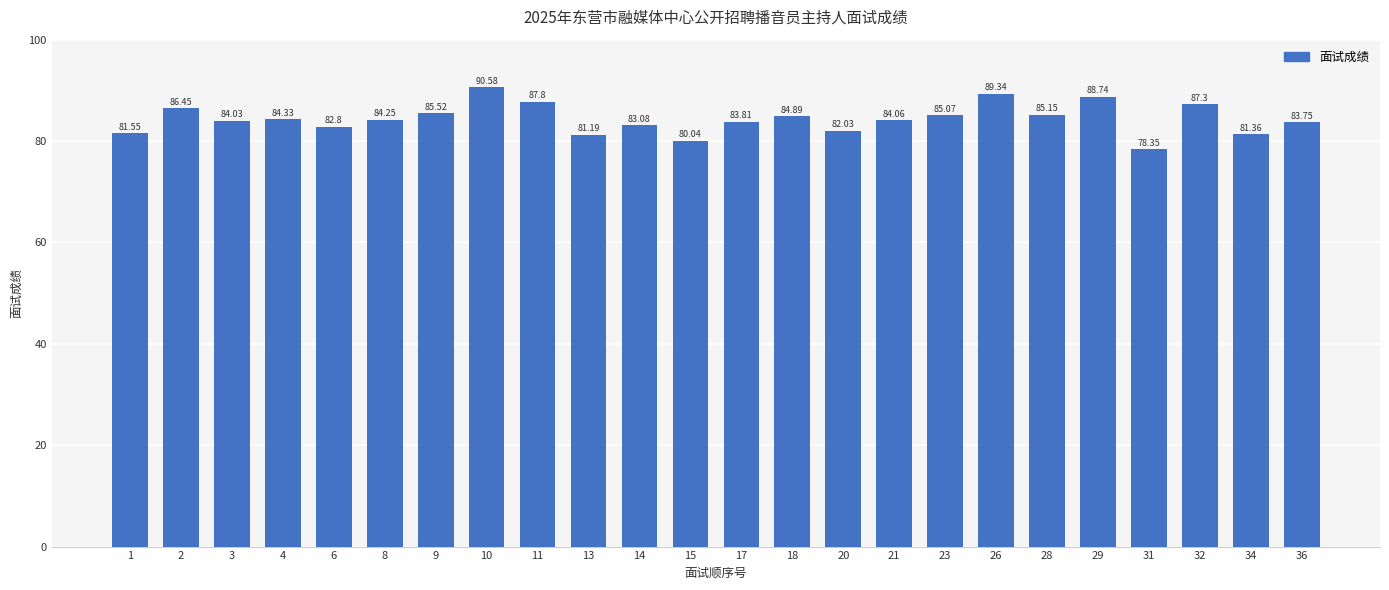

What is the change in value from 6 to 29?

+5.9